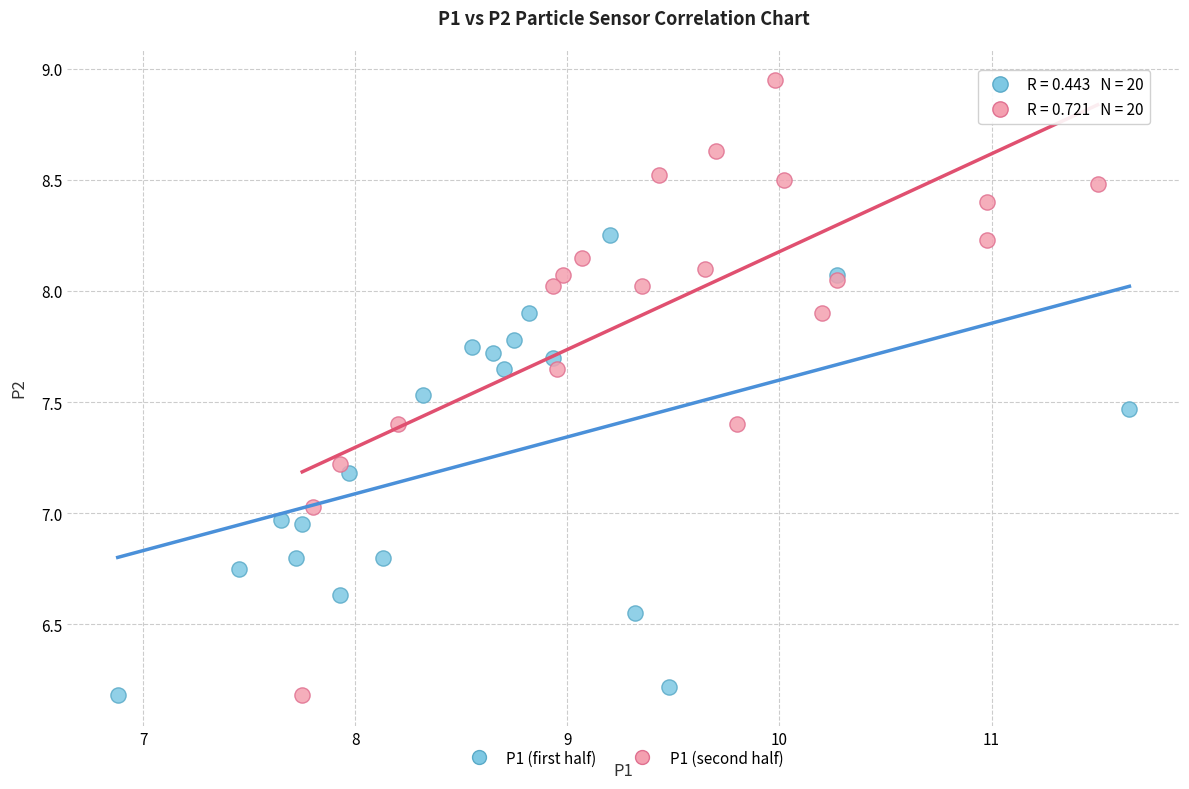

Which series contains the highest Y value?

P1 (second half)